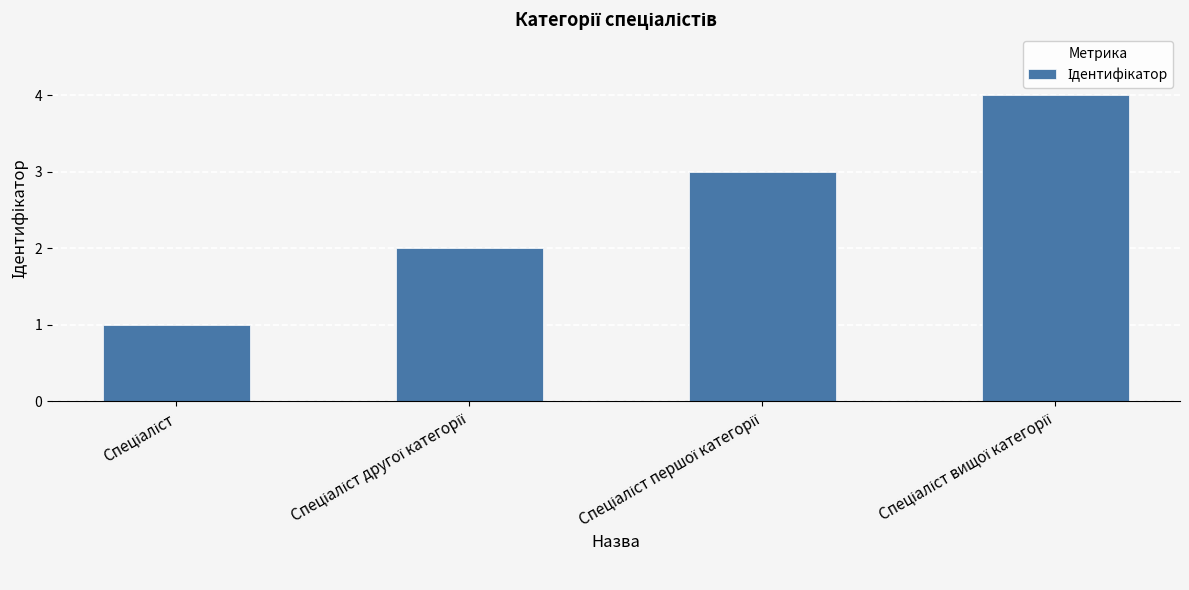

What is the difference between the maximum and minimum values?

3